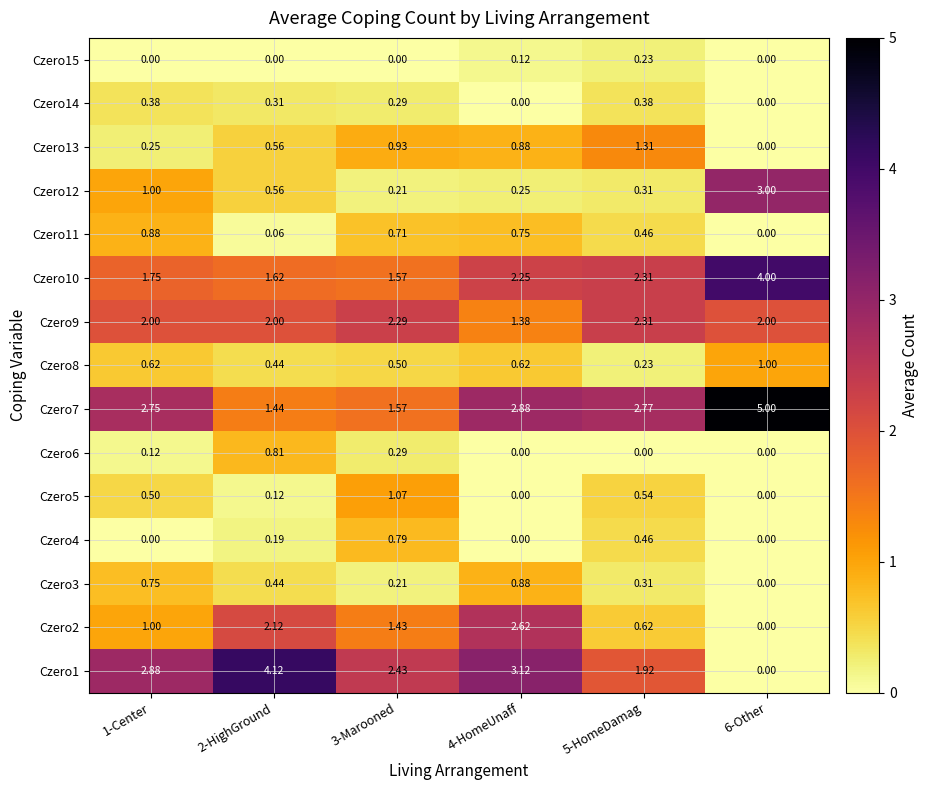

What is the maximum value shown in the chart?

5.0